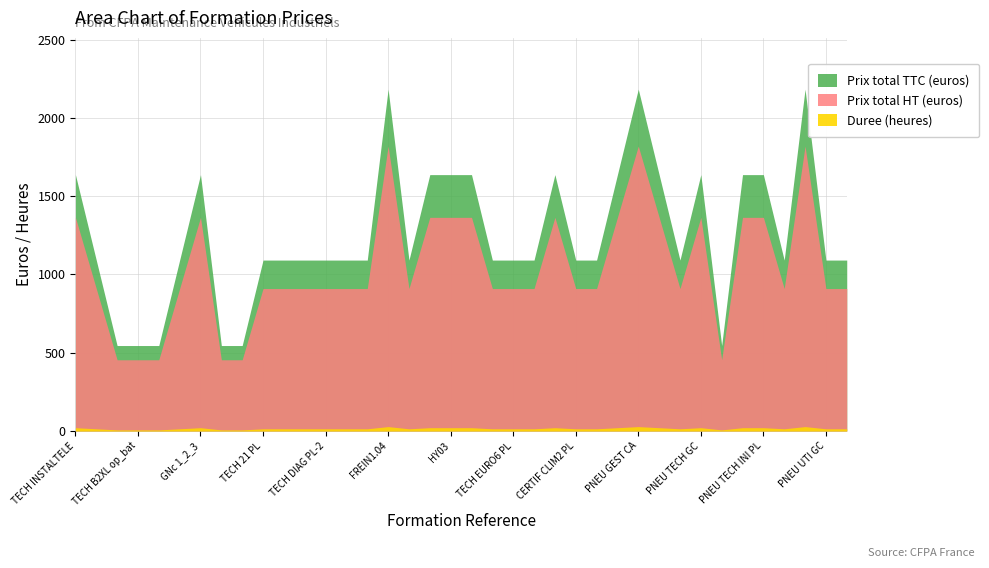

How many distinct data groups are displayed?

3